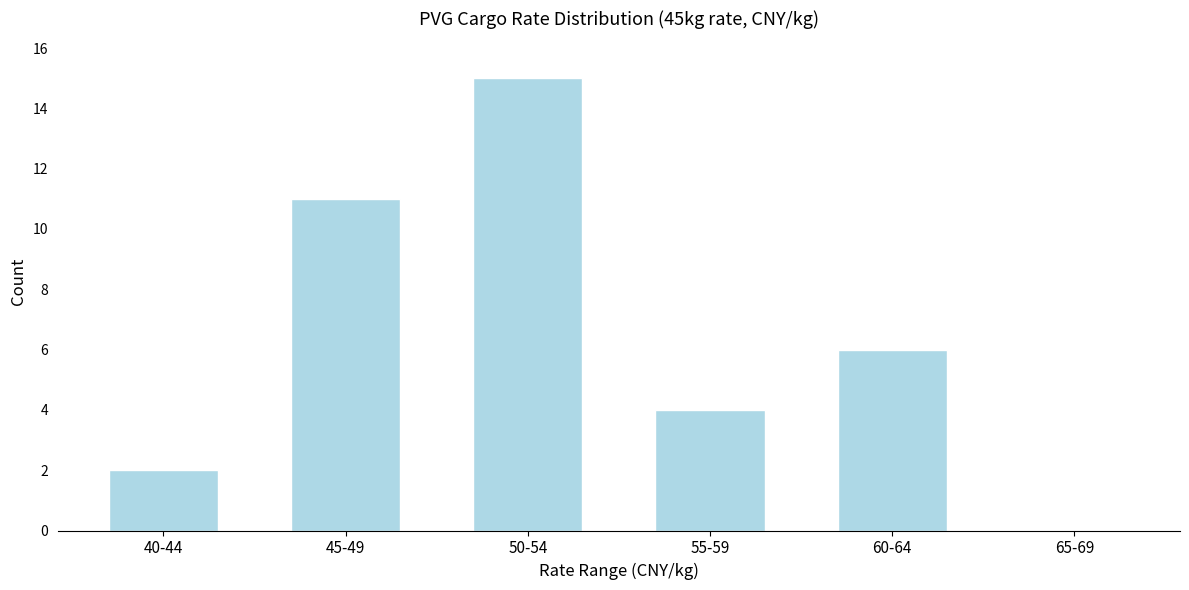

Reading left to right, transcribe all the data shown in this chart.

40-44=2	45-49=11	50-54=15	55-59=4	60-64=6	65-69=0